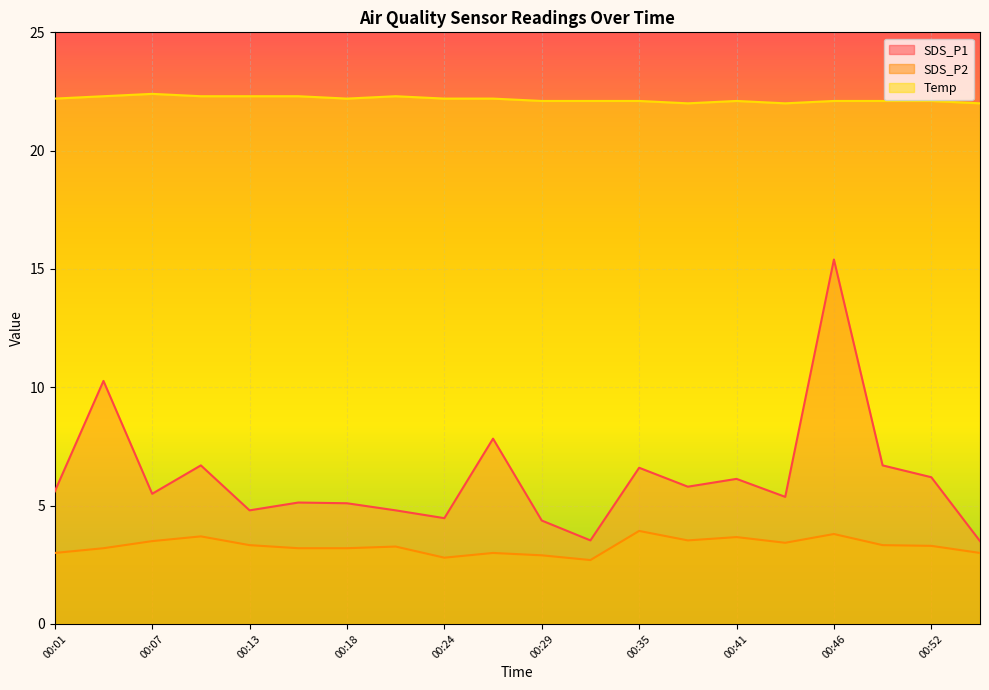

What is the highest value of the SDS_P2 series?

3.9